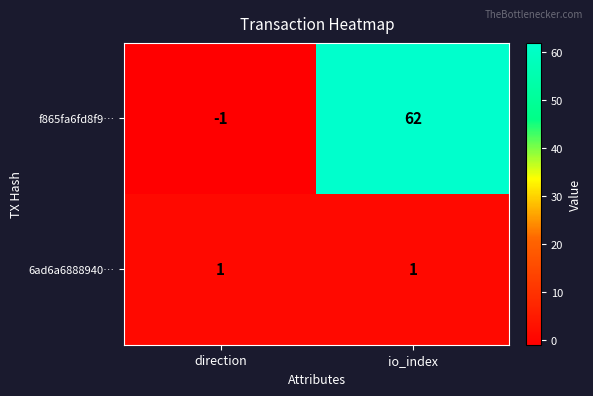

What is the sum of the f865fa6fd8f9… values at io_index and direction?

61